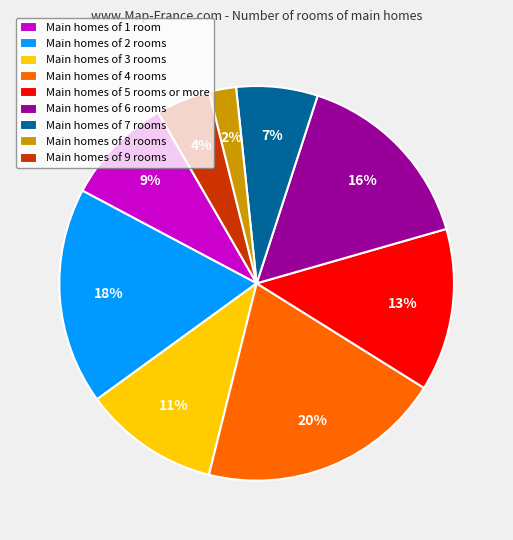

Is there any slice that represents more than half of the pie?

No